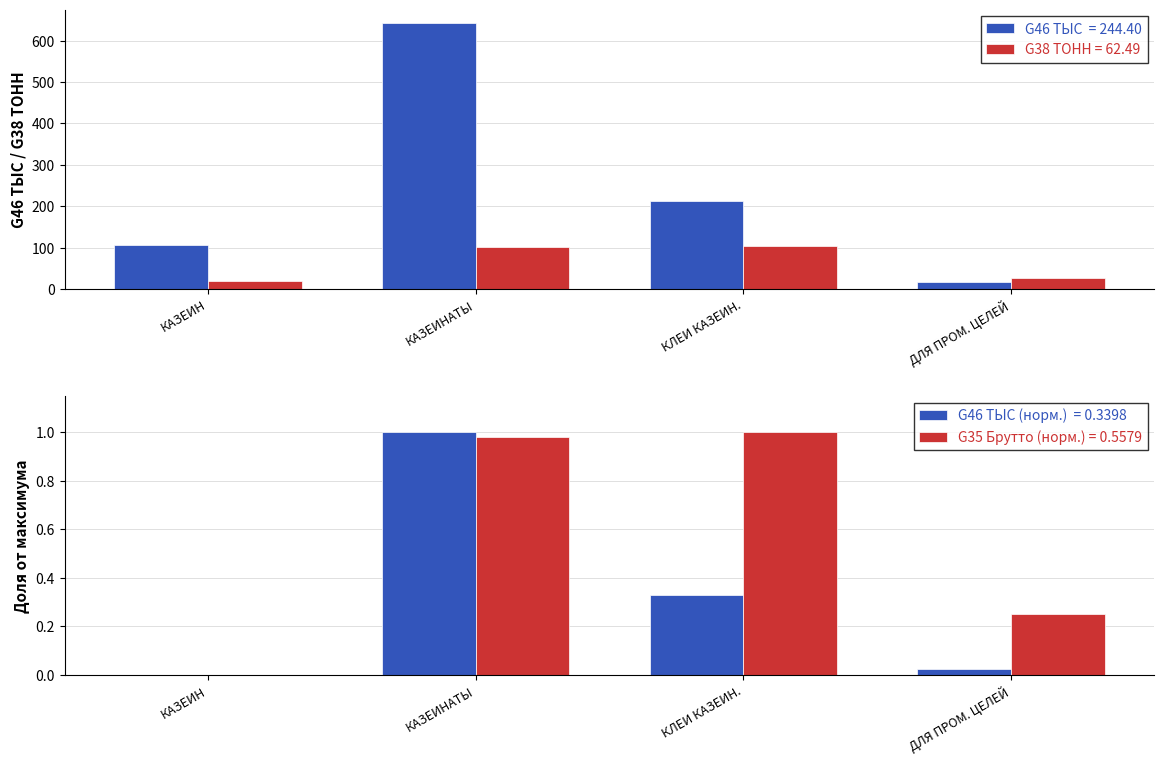

What is the spread (max minus min) of values at КАЗЕИН?

105.0